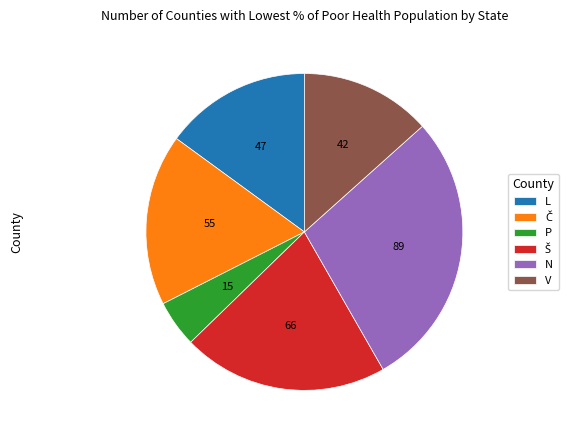

Is there any slice that represents more than half of the pie?

No